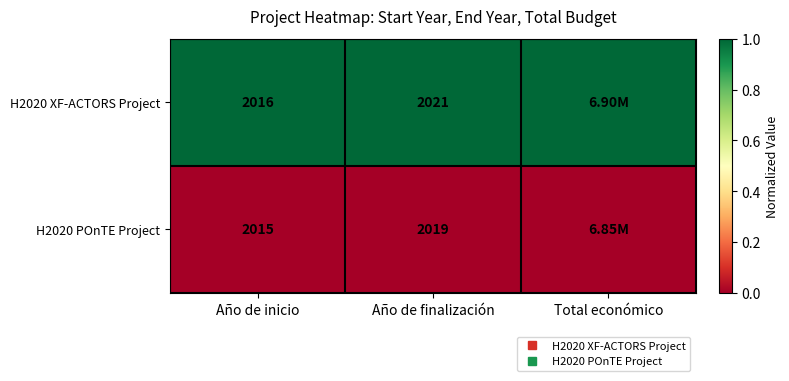

What is the greatest value displayed?

1